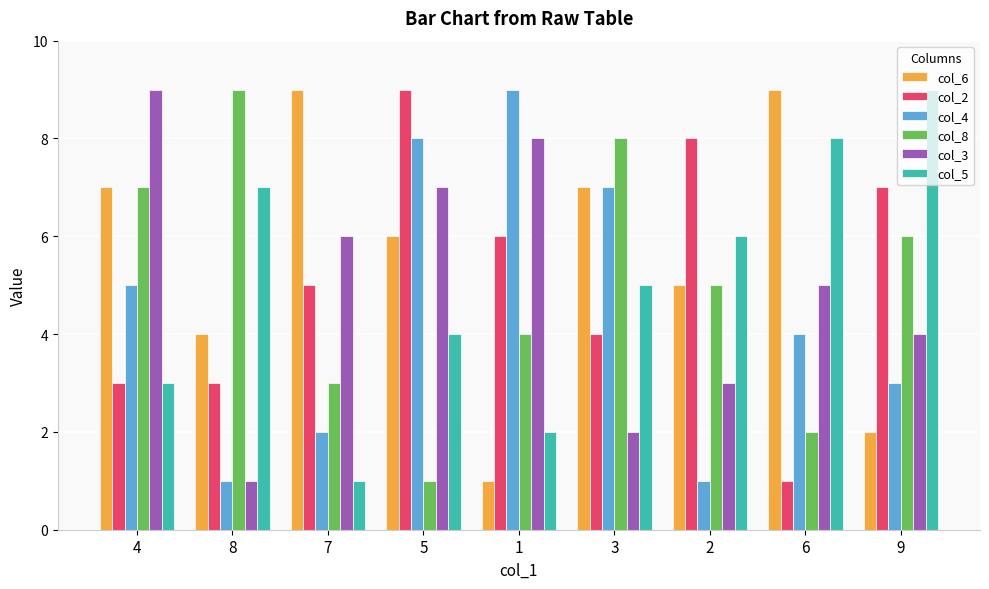

What is the difference between the second highest and minimum values in the col_6 series?

8